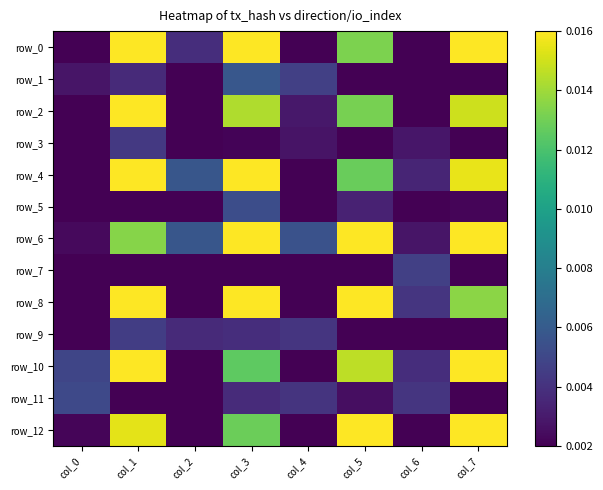

At how many categories does at least one series exceed 0?

8